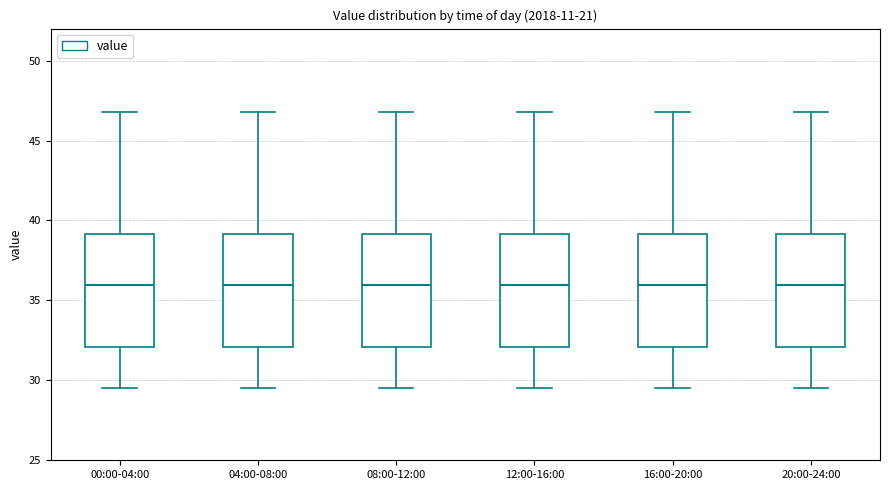

Reading left to right, read every box against the y-axis: the position of its median line, the range the box covers, and the ends of its whiskers. The values are not printed on the chart, so give them approximately, as read against the axis.

00:00-04:00: median 36.0, box 32.0 to 39.0, whiskers 29.5 to 47.0
04:00-08:00: median 36.0, box 32.0 to 39.0, whiskers 29.5 to 47.0
08:00-12:00: median 36.0, box 32.0 to 39.0, whiskers 29.5 to 47.0
12:00-16:00: median 36.0, box 32.0 to 39.0, whiskers 29.5 to 47.0
16:00-20:00: median 36.0, box 32.0 to 39.0, whiskers 29.5 to 47.0
20:00-24:00: median 36.0, box 32.0 to 39.0, whiskers 29.5 to 47.0